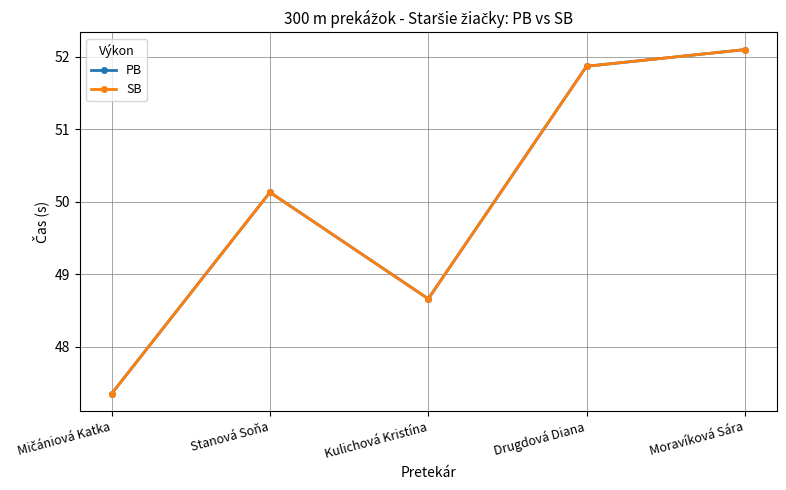

What is the lowest value of the SB series?

47.4